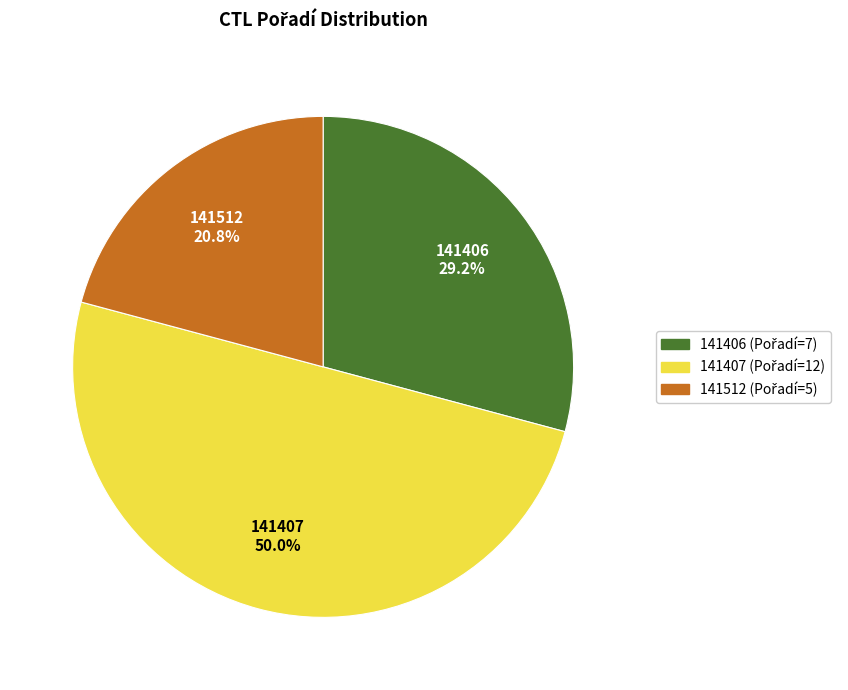

What is the smallest slice in the pie chart?

141512